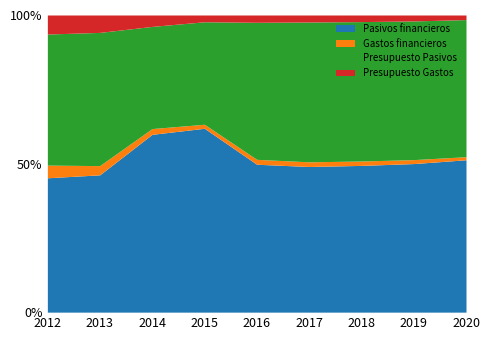

What are all the series names shown in the legend?

Pasivos financieros, Gastos financieros, Presupuesto Pasivos, Presupuesto Gastos